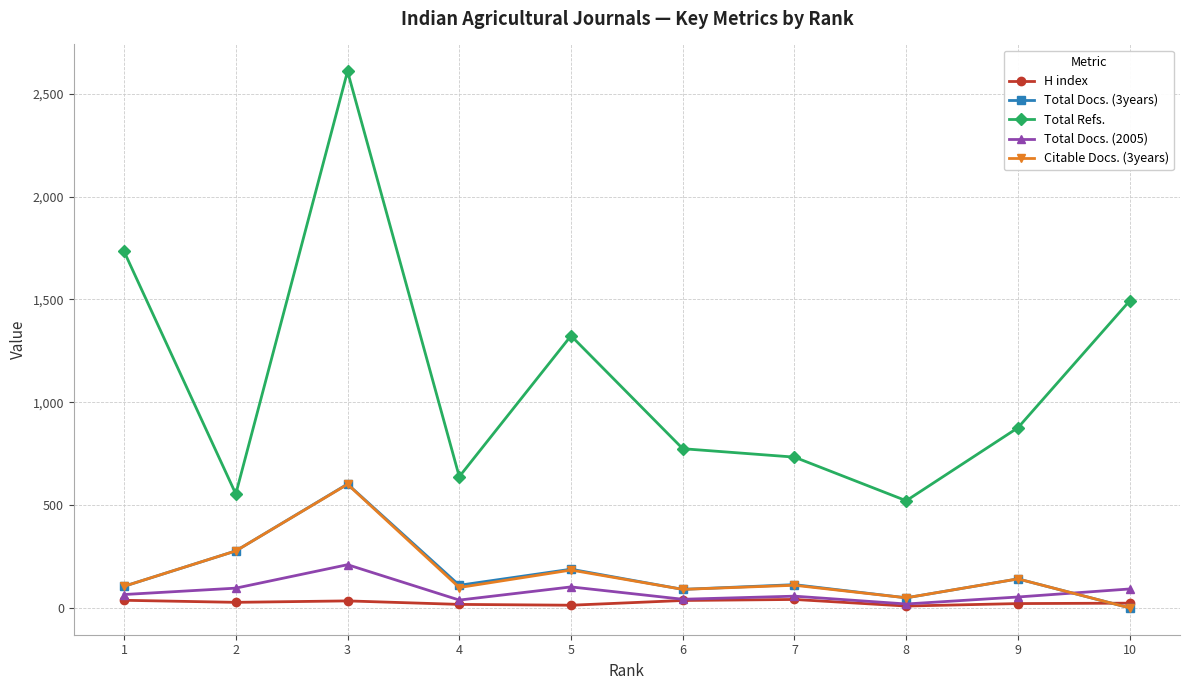

What are all the series names shown in the legend?

H index, Total Docs. (3years), Total Refs., Total Docs. (2005), Citable Docs. (3years)